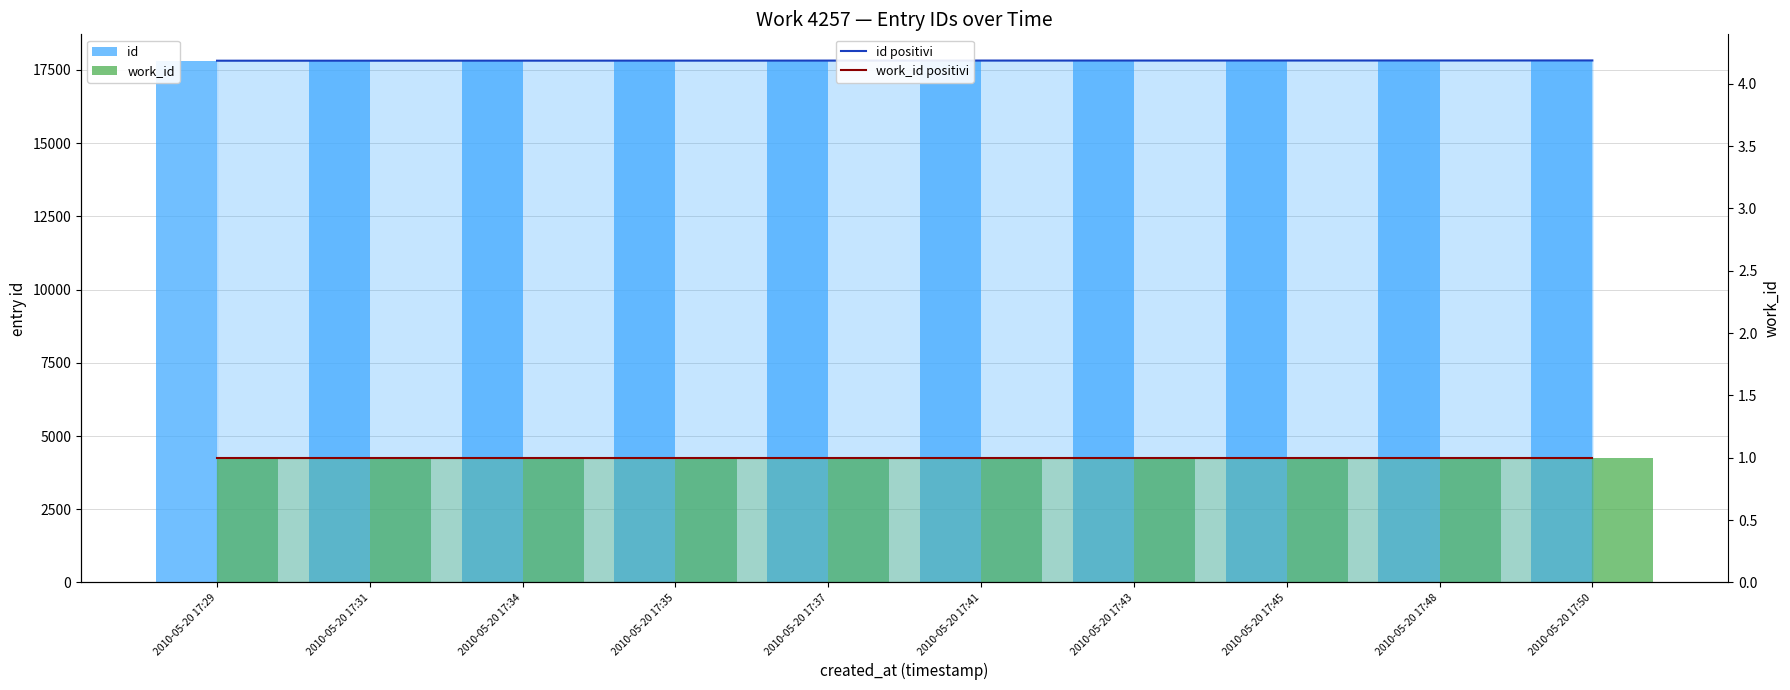

How many values in the id positivi series are below 17819?

5